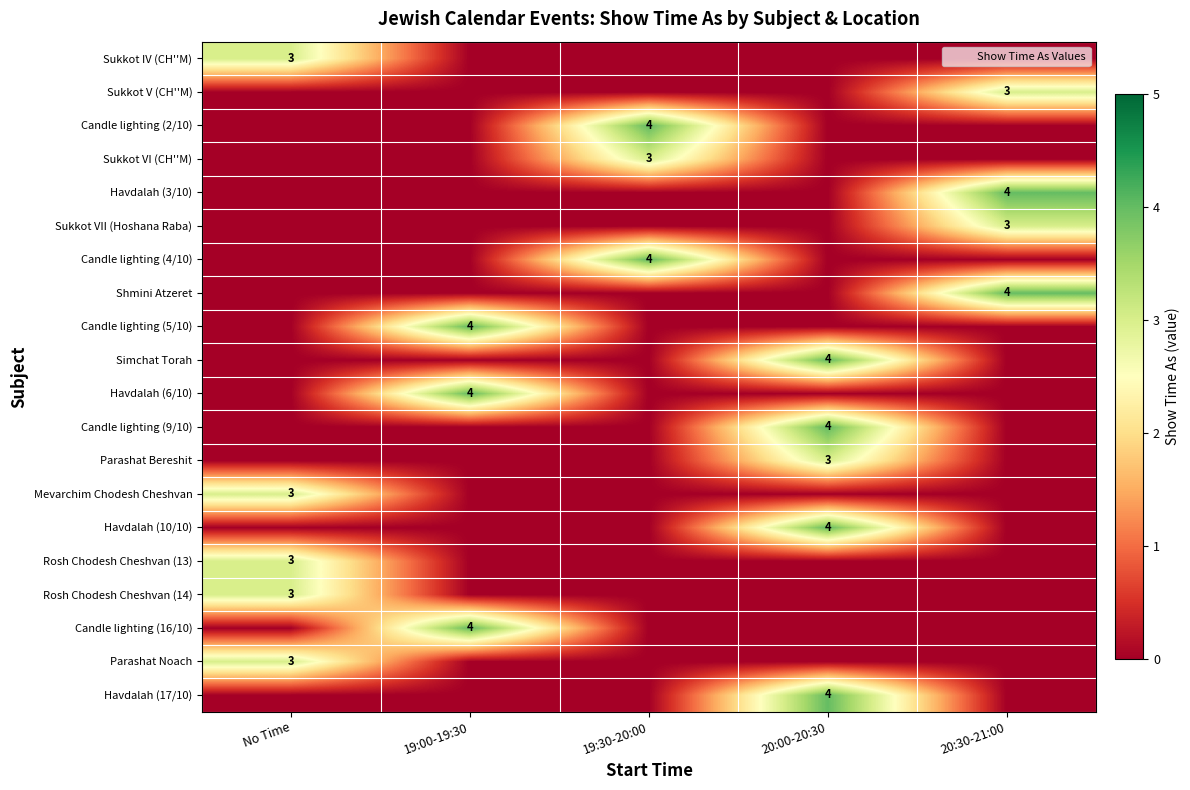

Rank the series by their maximum value, from highest to lowest.

Candle lighting (2/10), Havdalah (3/10), Candle lighting (4/10), Shmini Atzeret, Candle lighting (5/10), Simchat Torah, Havdalah (6/10), Candle lighting (9/10), Havdalah (10/10), Candle lighting (16/10), Havdalah (17/10), Sukkot IV (CH''M), Sukkot V (CH''M), Sukkot VI (CH''M), Sukkot VII (Hoshana Raba), Parashat Bereshit, Mevarchim Chodesh Cheshvan, Rosh Chodesh Cheshvan (13), Rosh Chodesh Cheshvan (14), Parashat Noach